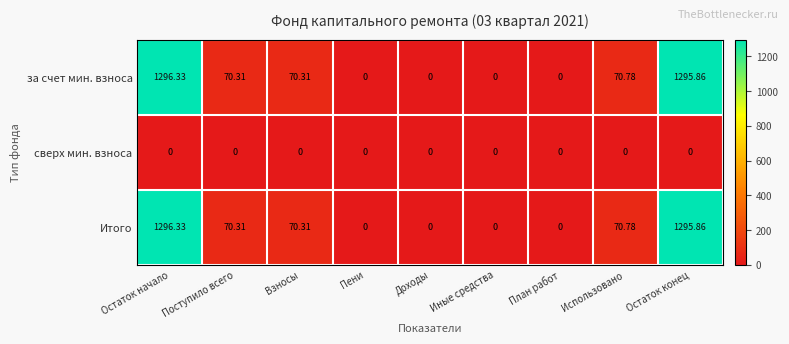

Which category has the highest value across all series?

Остаток начало